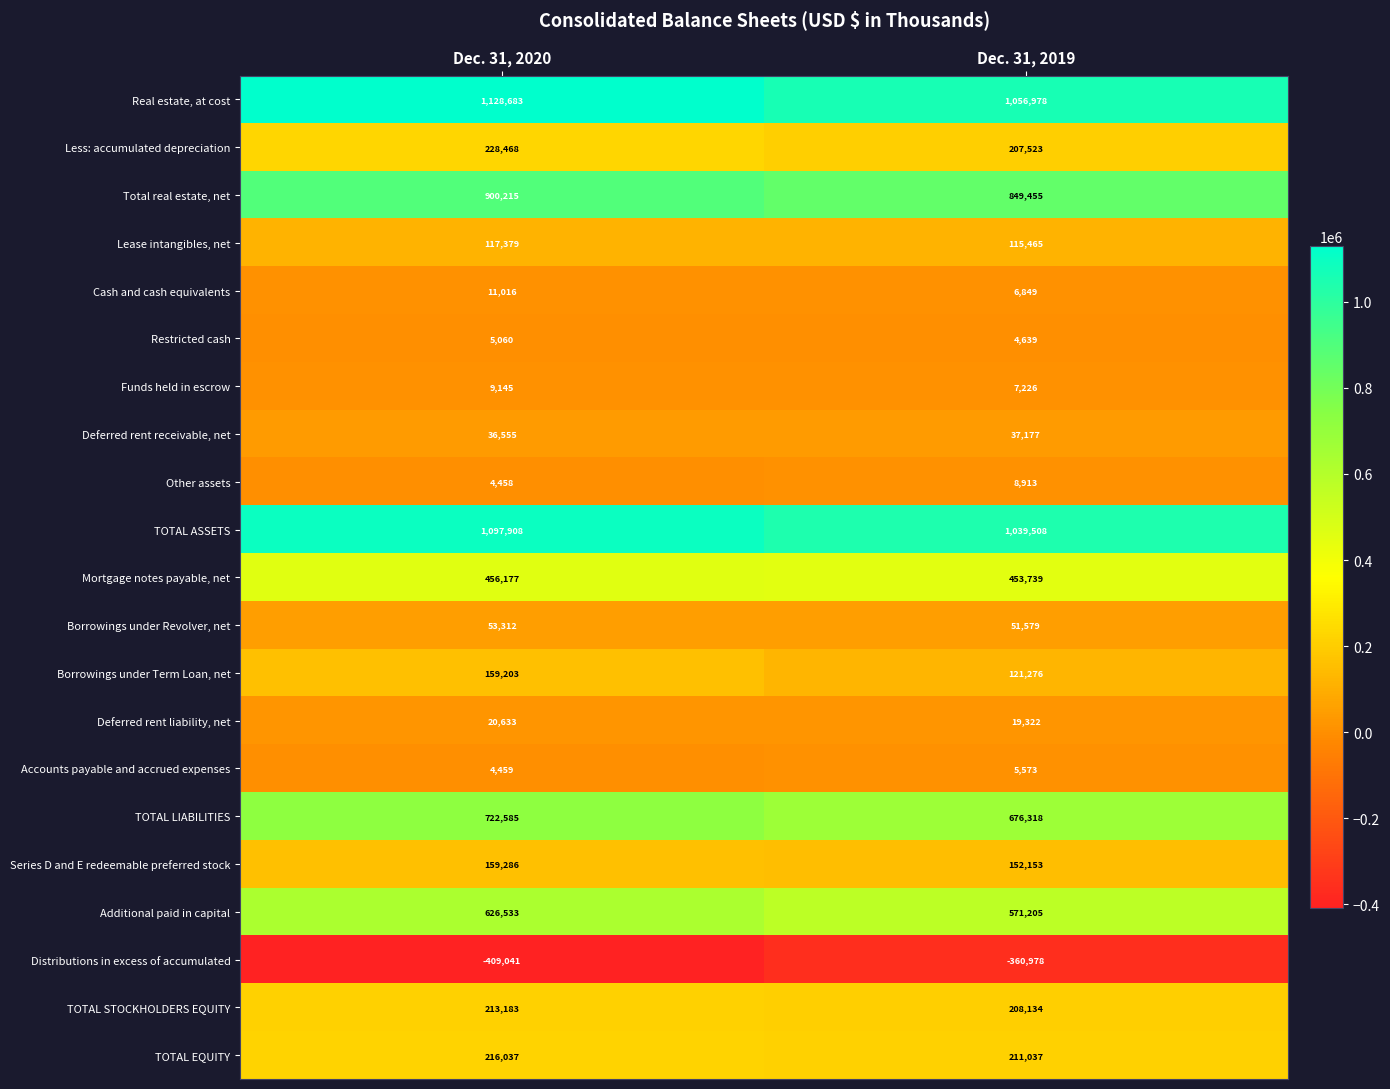

At how many categories does at least one series exceed 728286?

2